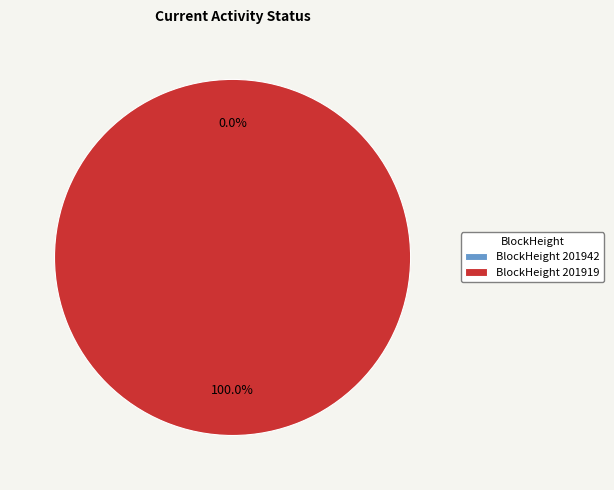

Does any single category account for the majority?

Yes